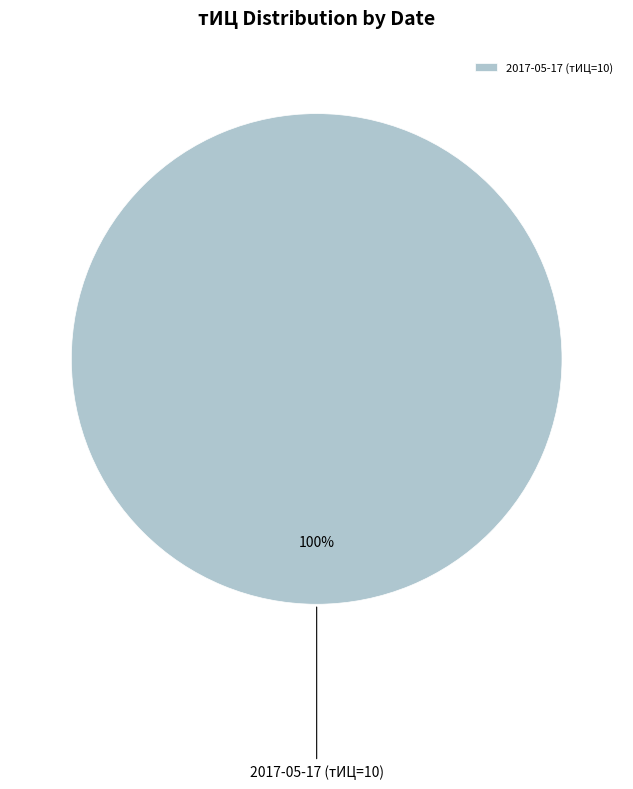

How many segments does this pie chart have?

1